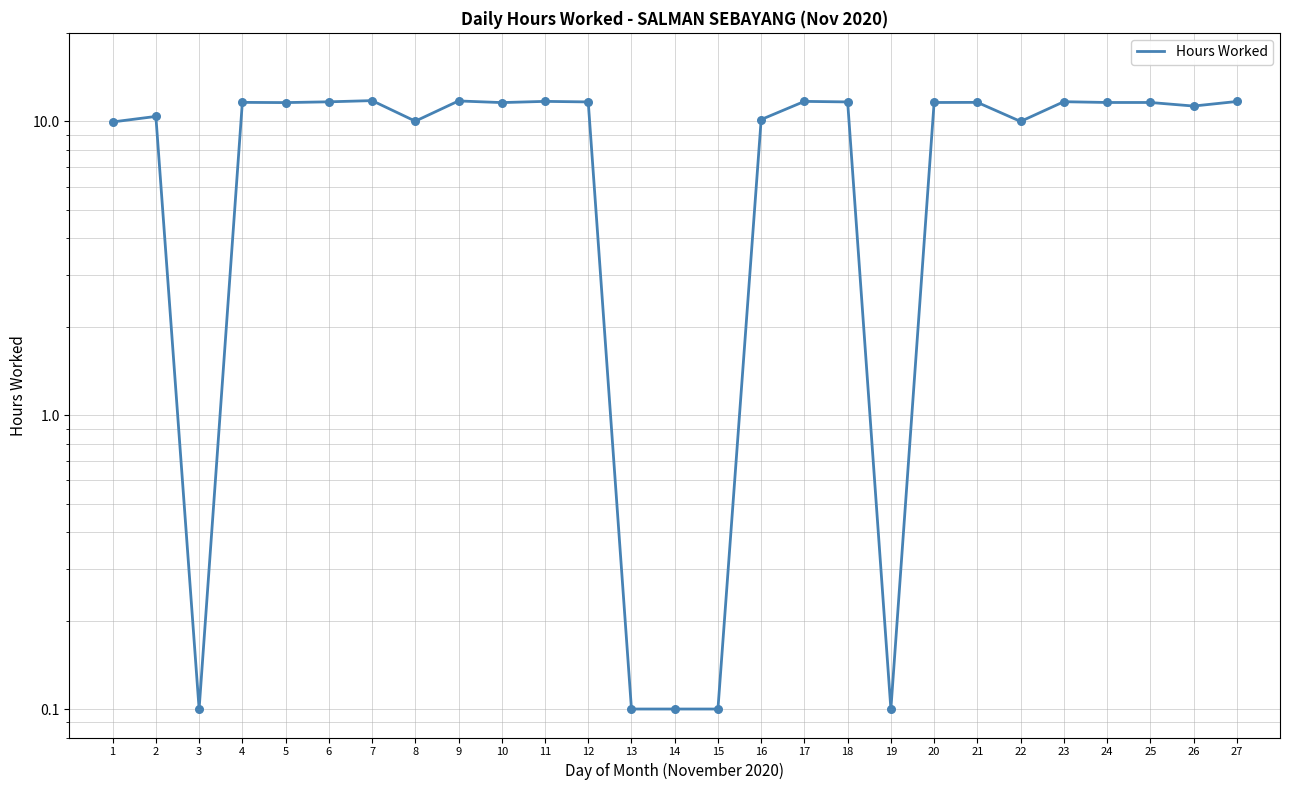

What is the change in value from 3 to 9?

+11.6